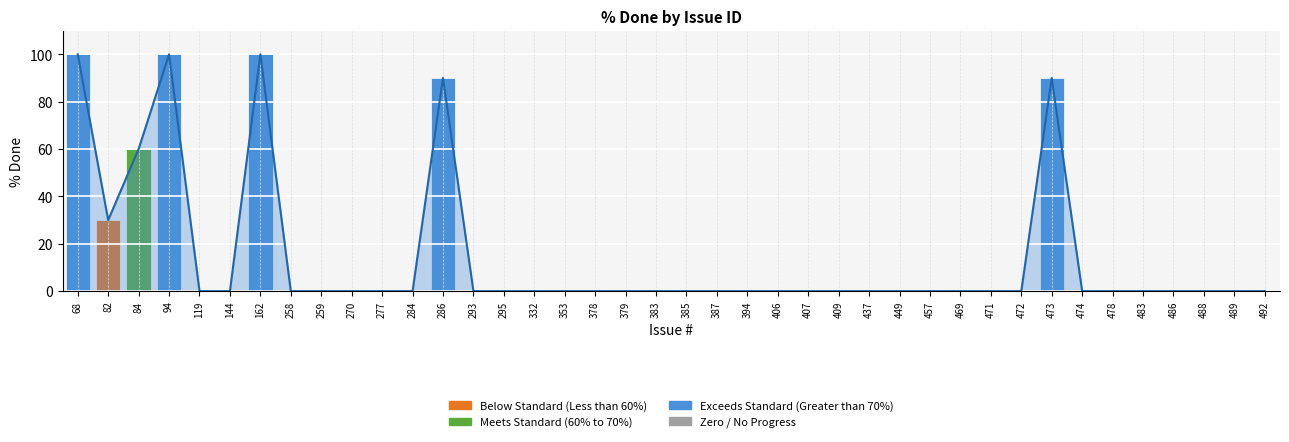

At which label is the value closest to 50?

84